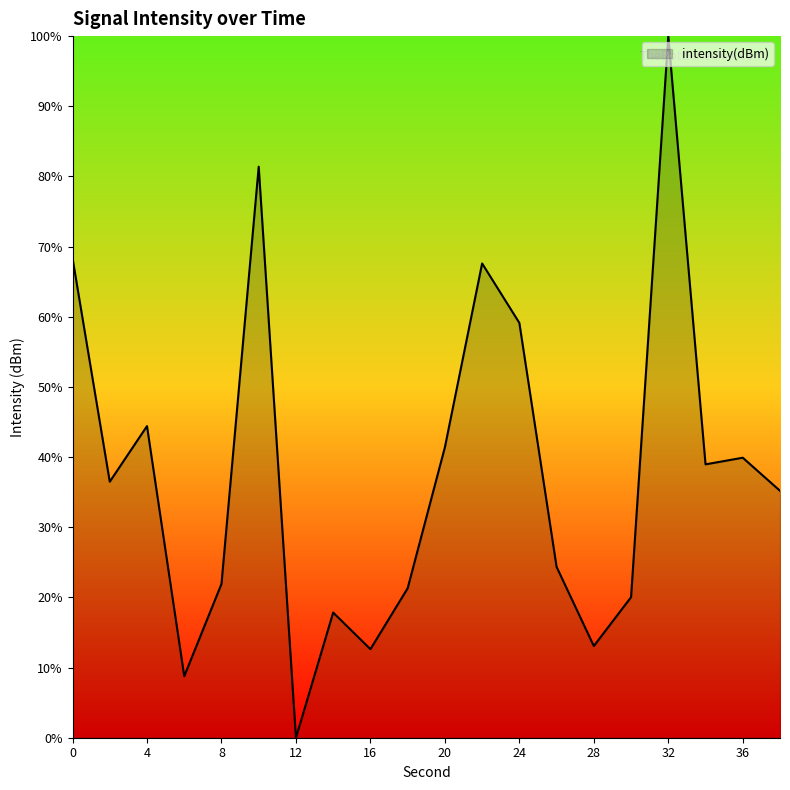

How many lines are shown in the chart?

1